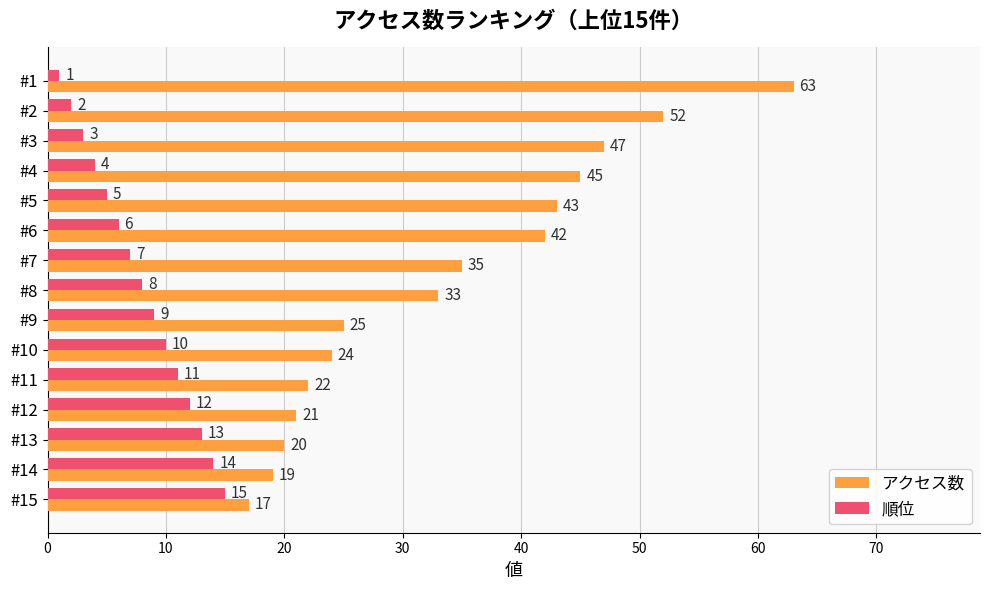

Which series has the largest total across all categories?

アクセス数